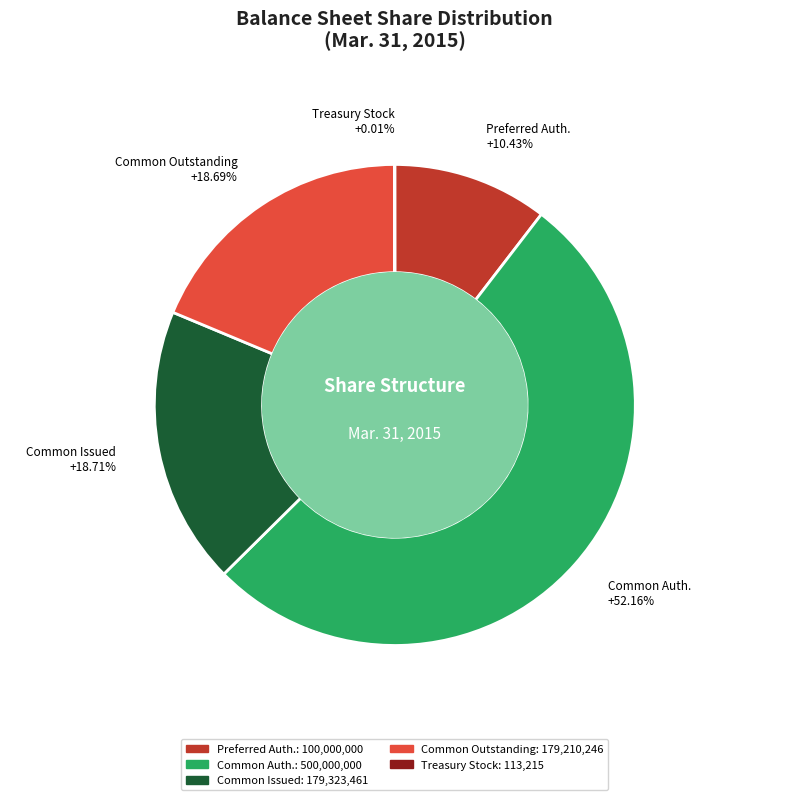

Does any single category account for the majority?

Yes